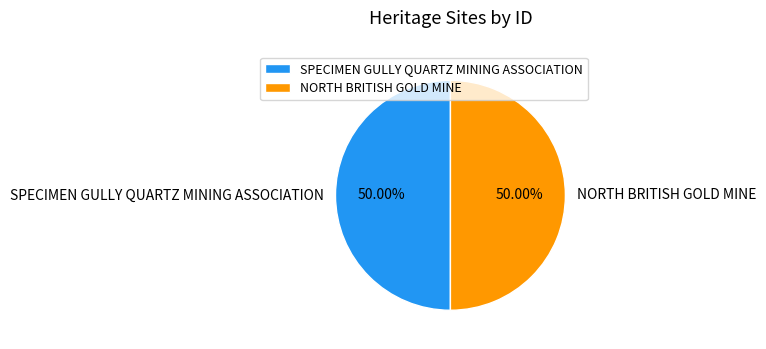

Count the number of slices in the pie.

2